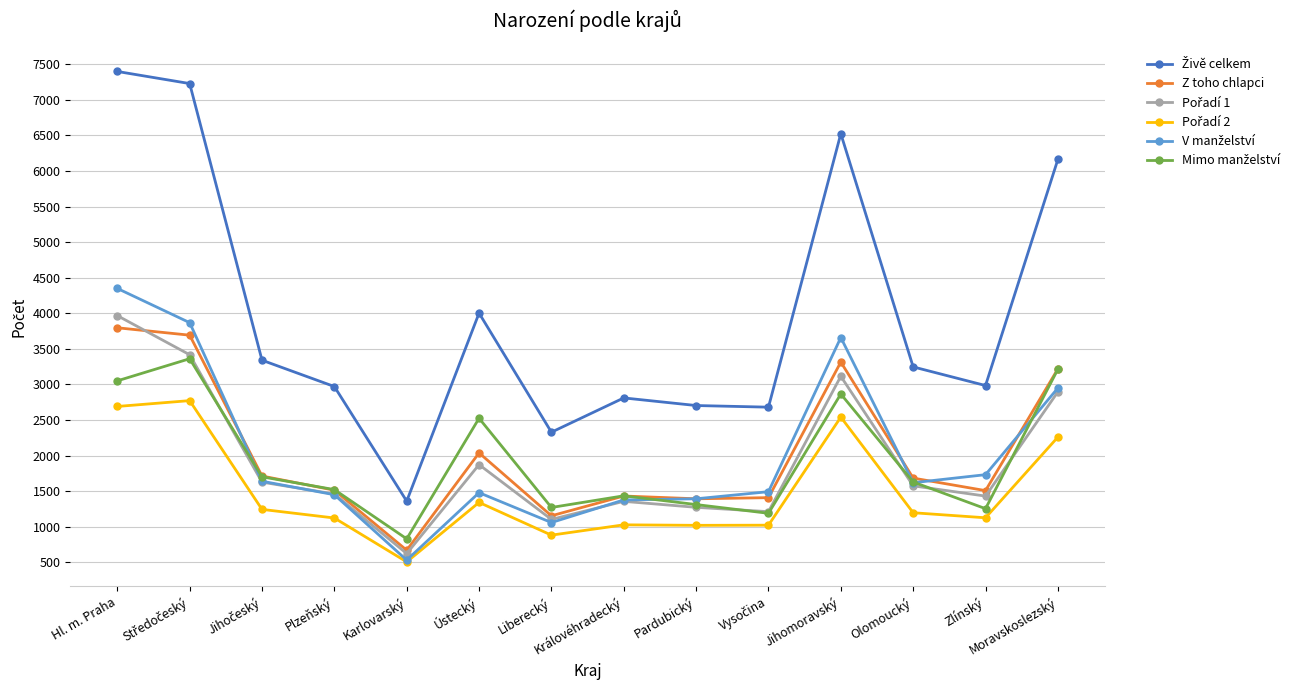

What is the difference between the highest and lowest values at Plzeňský?

1848